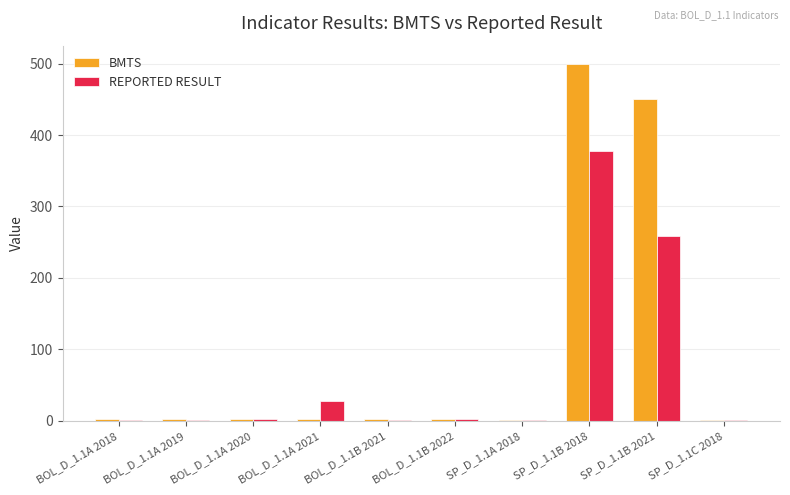

What are all the series names shown in the legend?

BMTS, REPORTED RESULT